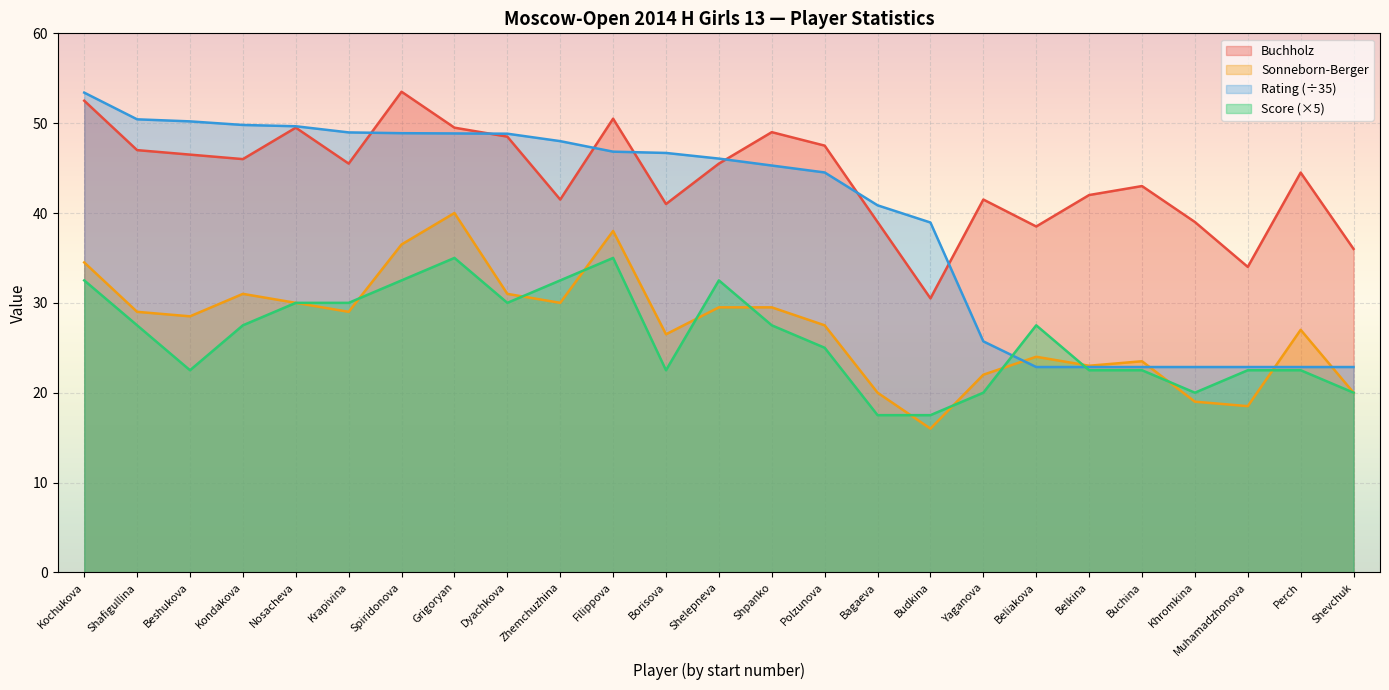

Reading left to right, list all the values displayed in this chart.

Points: 32.5	27.5	22.5	27.5	30.0	30.0	32.5	35.0	30.0	32.5	35.0	22.5	32.5	27.5	25.0	17.5	17.5	20.0	27.5	22.5	22.5	20.0	22.5	22.5	20.0
Rating: 53.4	50.4	50.2	49.8	49.7	49.0	48.9	48.9	48.8	48.0	46.8	46.7	46.1	45.3	44.5	40.9	38.9	25.7	22.9	22.9	22.9	22.9	22.9	22.9	22.9
Buchholz: 52.5	47.0	46.5	46.0	49.5	45.5	53.5	49.5	48.5	41.5	50.5	41.0	45.5	49.0	47.5	39.0	30.5	41.5	38.5	42.0	43.0	39.0	34.0	44.5	36.0
Sonneborn: 34.5	29.0	28.5	31.0	30.0	29.0	36.5	40.0	31.0	30.0	38.0	26.5	29.5	29.5	27.5	20.0	16.0	22.0	24.0	23.0	23.5	19.0	18.5	27.0	20.0